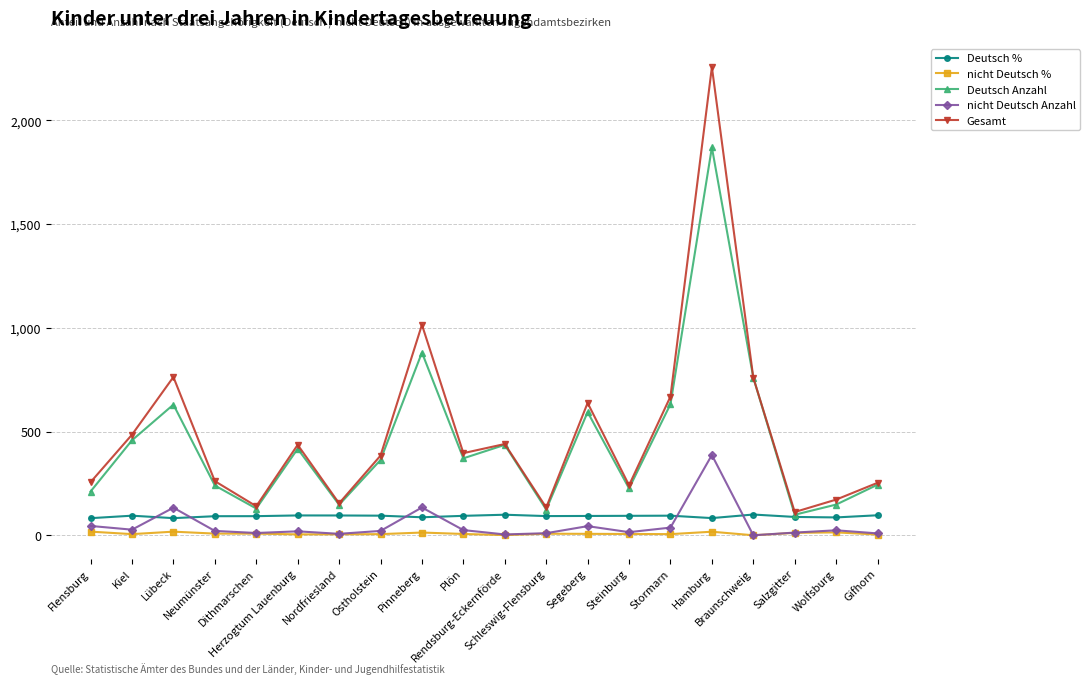

True or false: nicht Deutsch % and Deutsch % cross at least once.

False